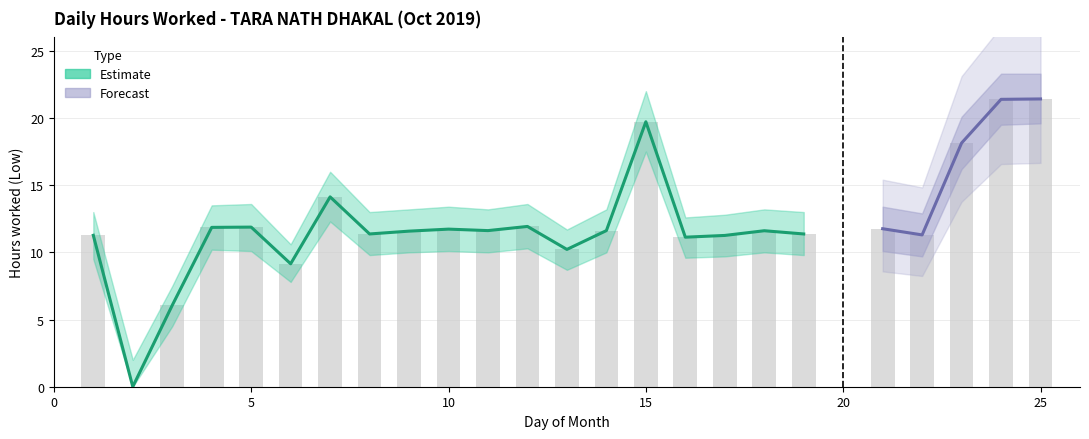

List the labels in order of value, largest first.

25, 24, 15, 23, 7, 12, 5, 4, 21, 10, 11, 14, 18, 9, 8, 19, 22, 1, 17, 16, 13, 6, 3, 2